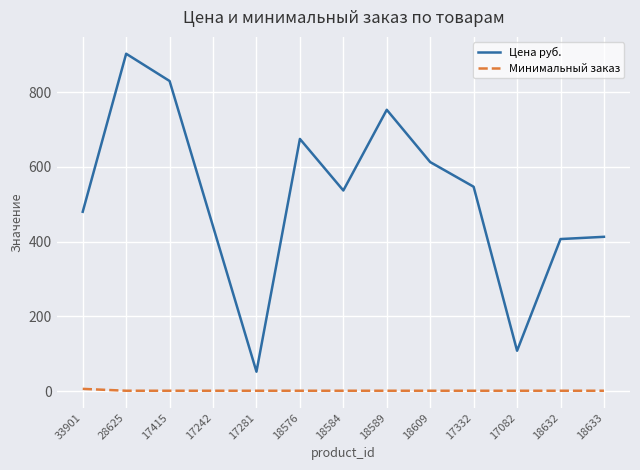

Where is Цена руб. nearest to the value 477?

33901